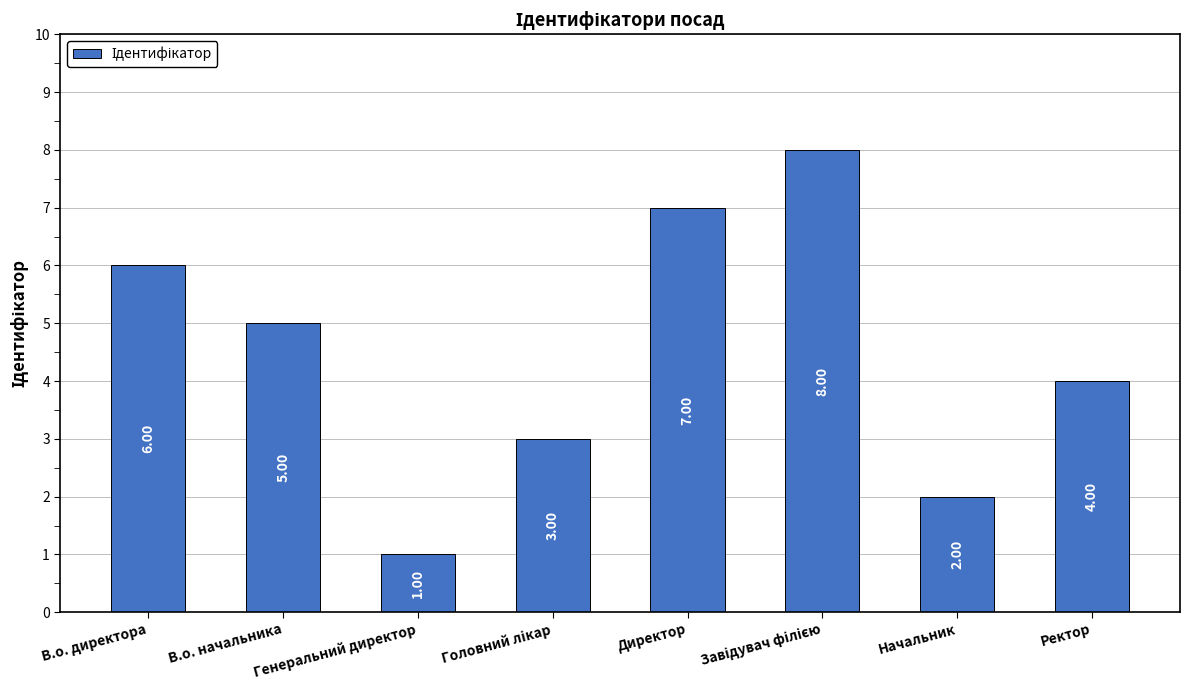

At which label is the value closest to 4?

Ректор